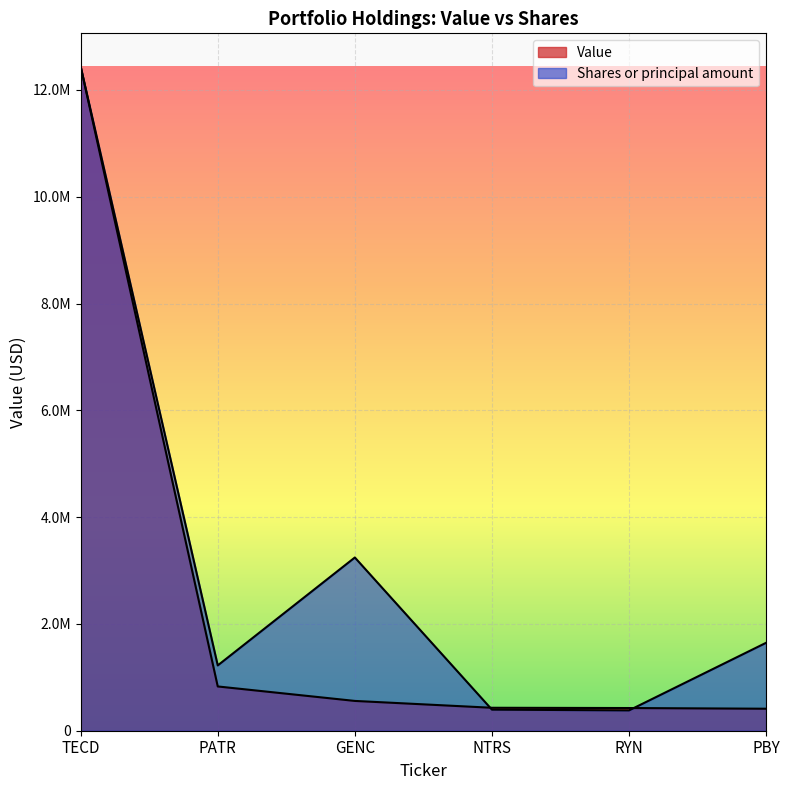

What is the total value across all series at NTRS?

824803.3